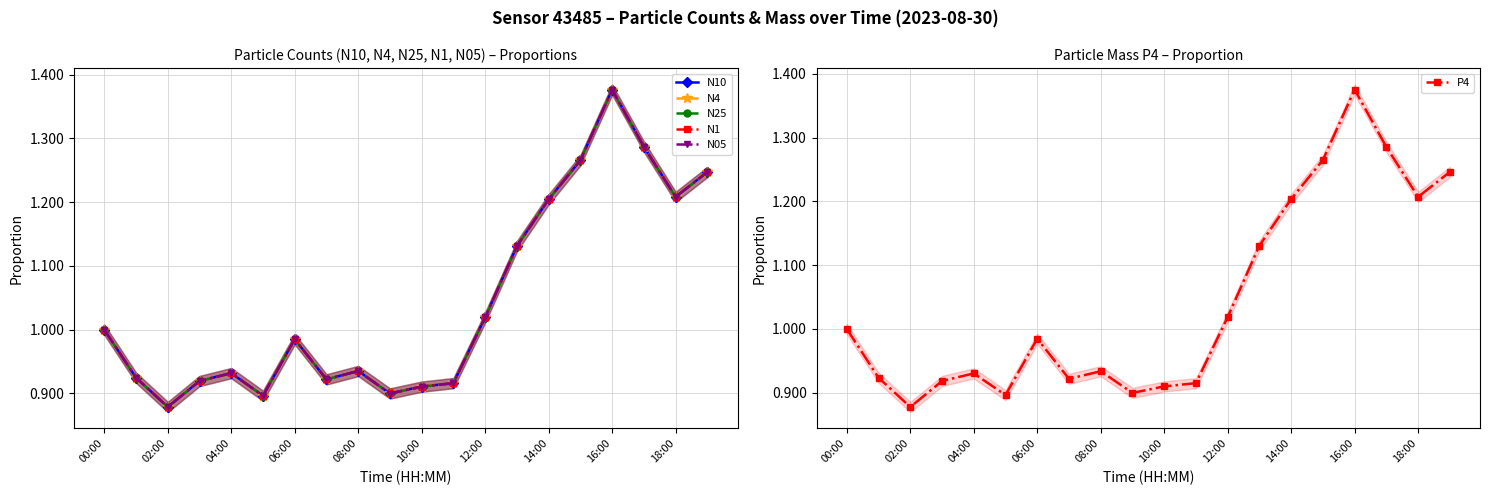

What position from the left is 11?

12